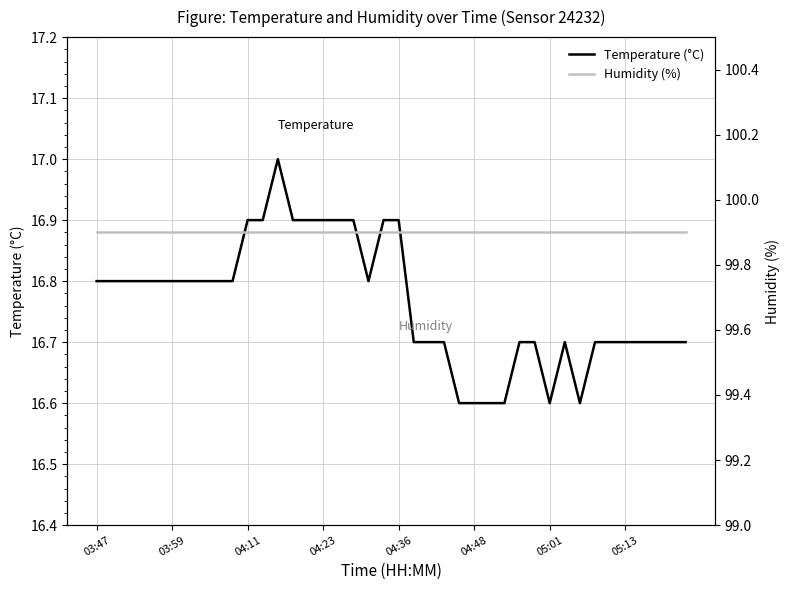

At which category is the sum across all series the highest?

12